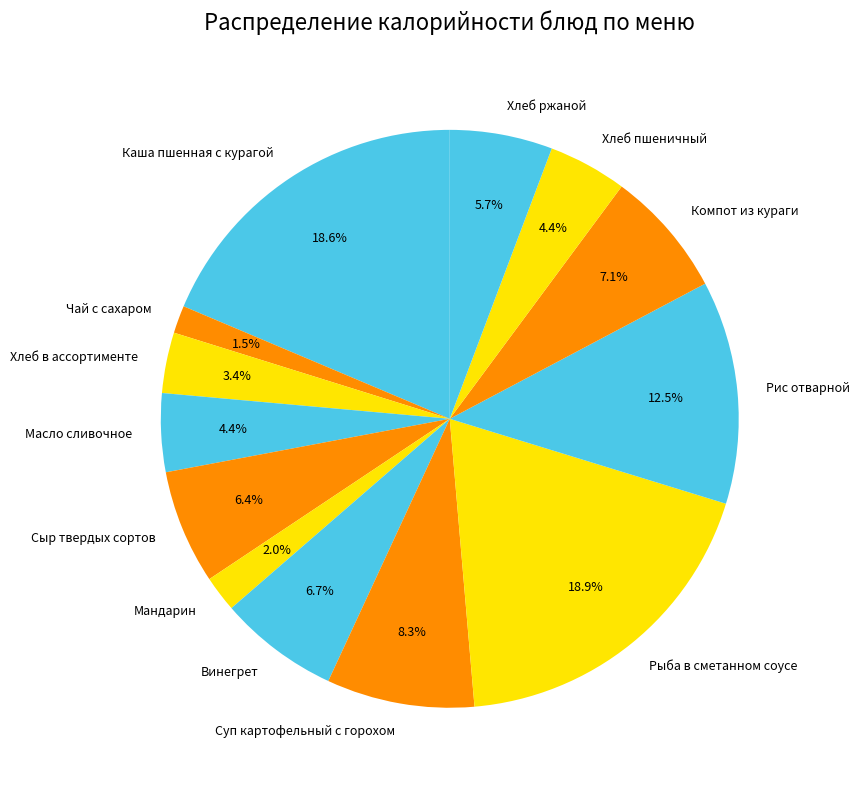

To the nearest percent, what is the difference between the largest and smallest slice percentages?

17%